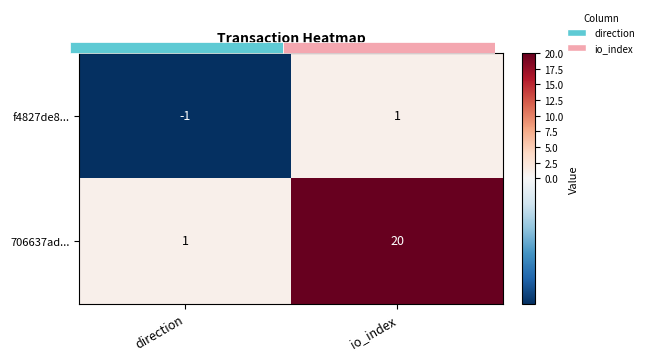

What is the minimum value shown in the chart?

-1